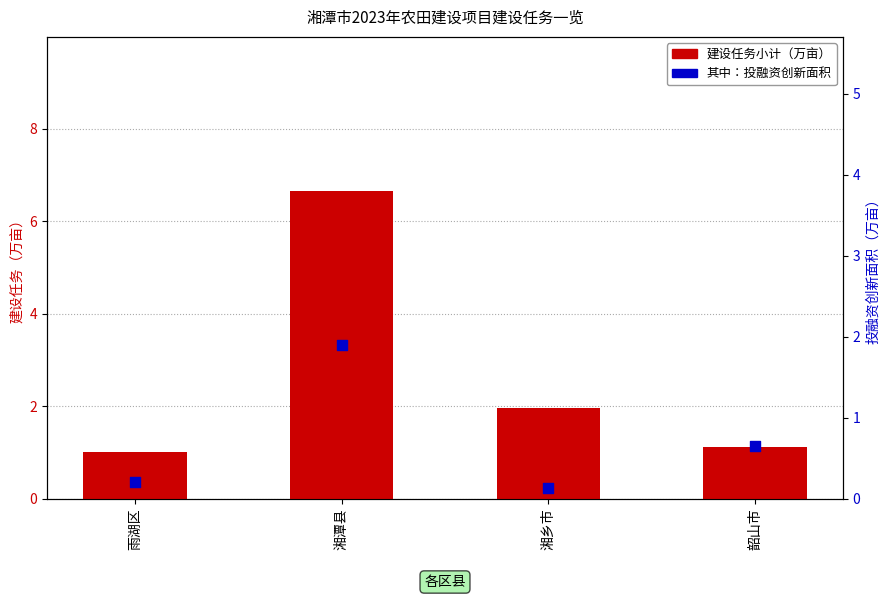

Which series has the largest total across all categories?

建设任务小计（万亩）